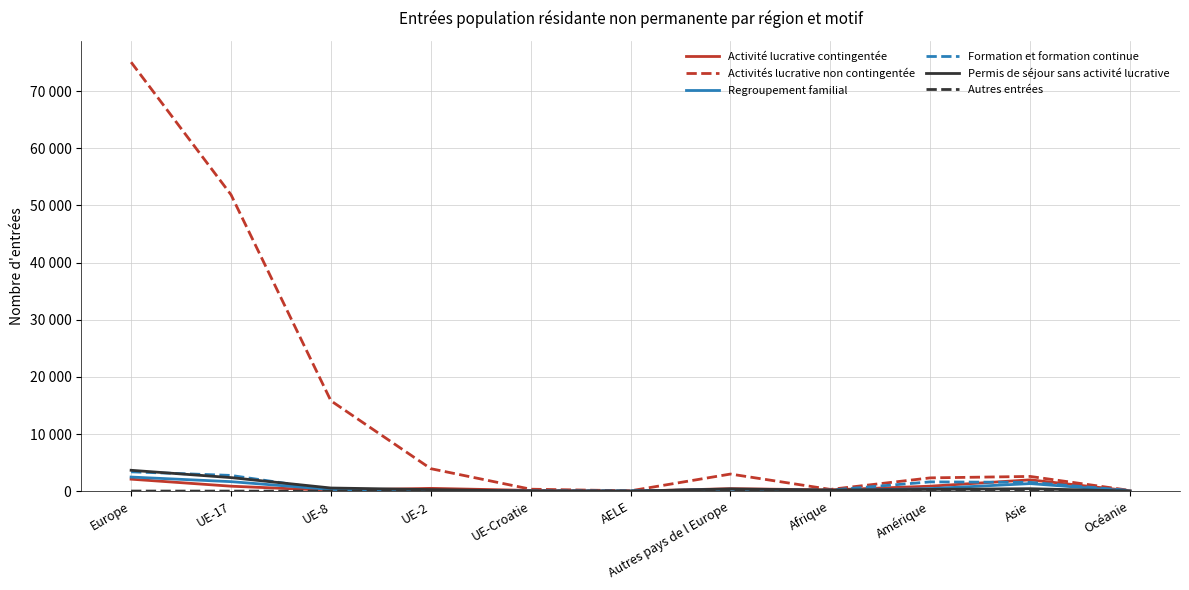

Does the chart have visible grid lines?

Yes